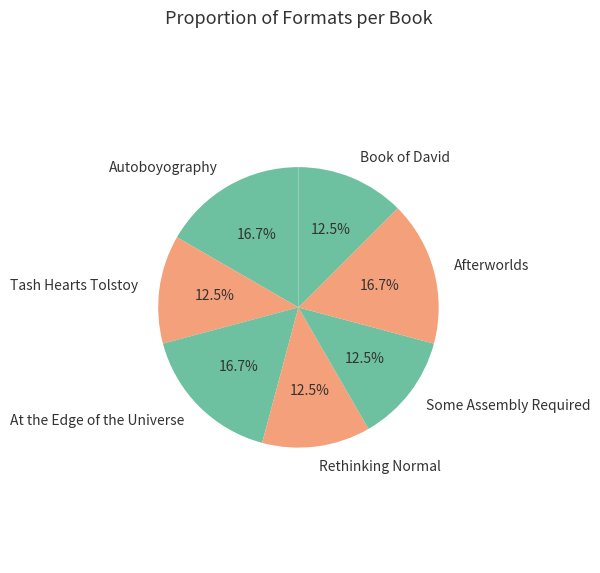

Is Afterworlds the majority of the pie?

No